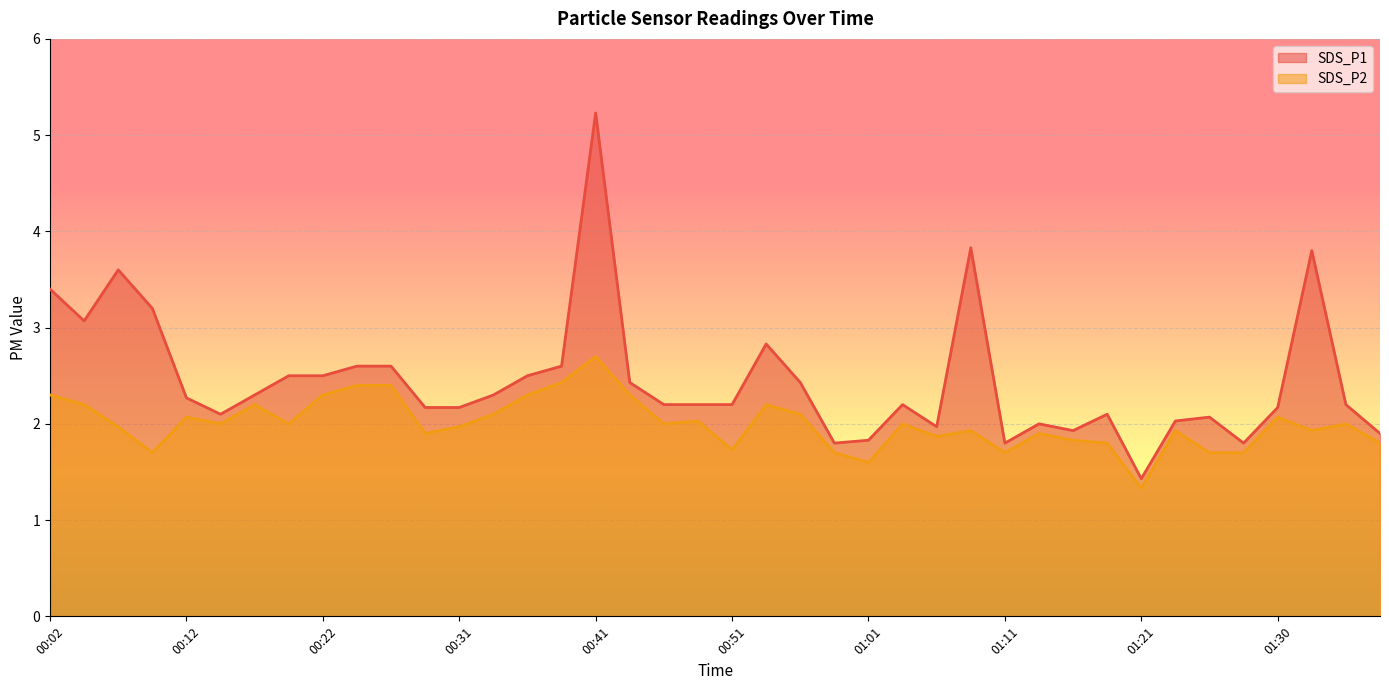

Reading left to right, extract all data points from this chart.

SDS_P1: 00:02=3.4	00:04=3.1	00:07=3.6	00:09=3.2	00:12=2.3	00:14=2.1	00:17=2.3	00:19=2.5	00:22=2.5	00:24=2.6	00:27=2.6	00:29=2.2	00:31=2.2	00:34=2.3	00:36=2.5	00:39=2.6	00:41=5.2	00:44=2.4	00:46=2.2	00:49=2.2	00:51=2.2	00:54=2.8	00:56=2.4	00:58=1.8	01:01=1.8	01:03=2.2	01:06=2.0	01:08=3.8	01:11=1.8	01:13=2.0	01:16=1.9	01:18=2.1	01:21=1.4	01:23=2.0	01:26=2.1	01:28=1.8	01:30=2.2	01:33=3.8	01:35=2.2	01:38=1.9
SDS_P2: 00:02=2.3	00:04=2.2	00:07=2.0	00:09=1.7	00:12=2.1	00:14=2.0	00:17=2.2	00:19=2.0	00:22=2.3	00:24=2.4	00:27=2.4	00:29=1.9	00:31=2.0	00:34=2.1	00:36=2.3	00:39=2.4	00:41=2.7	00:44=2.3	00:46=2.0	00:49=2.0	00:51=1.7	00:54=2.2	00:56=2.1	00:58=1.7	01:01=1.6	01:03=2.0	01:06=1.9	01:08=1.9	01:11=1.7	01:13=1.9	01:16=1.8	01:18=1.8	01:21=1.3	01:23=1.9	01:26=1.7	01:28=1.7	01:30=2.1	01:33=1.9	01:35=2.0	01:38=1.8